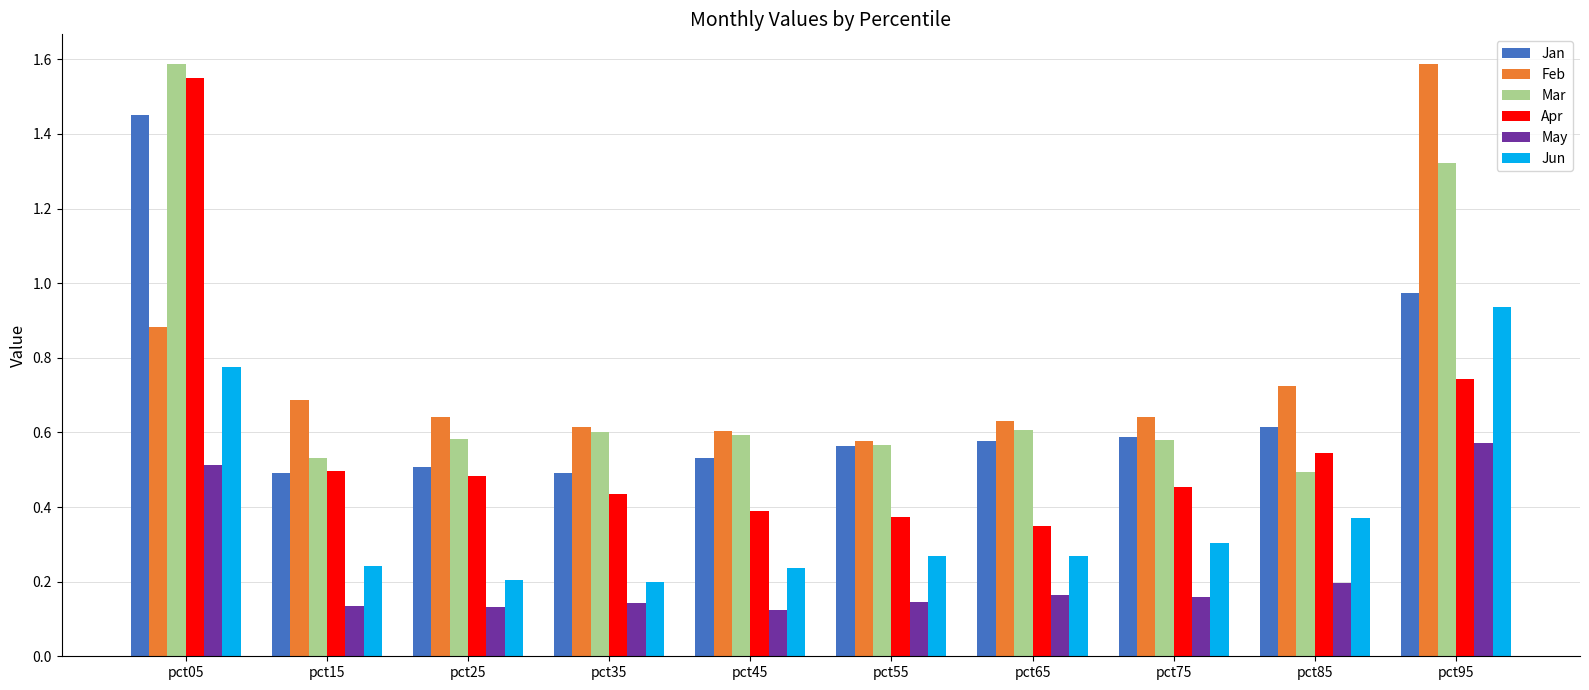

Which series has the largest range (max minus min)?

Apr